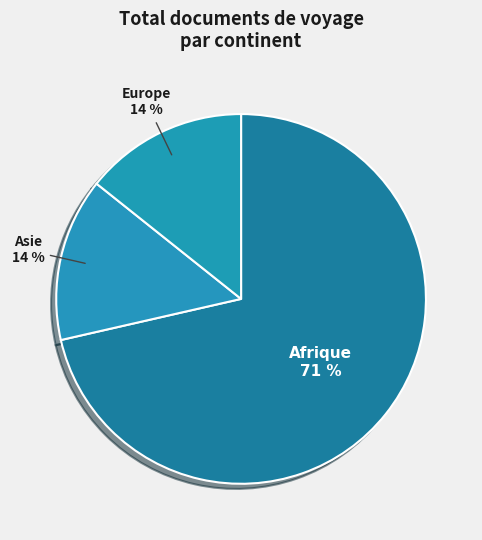

How many slices are in this pie chart?

3